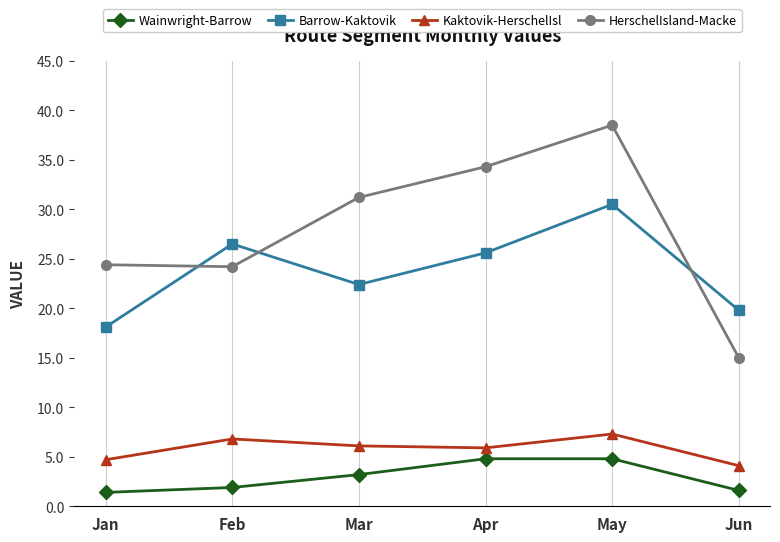

What is the difference between the HerschelIsland-Macke values at Jan and Mar?

6.8